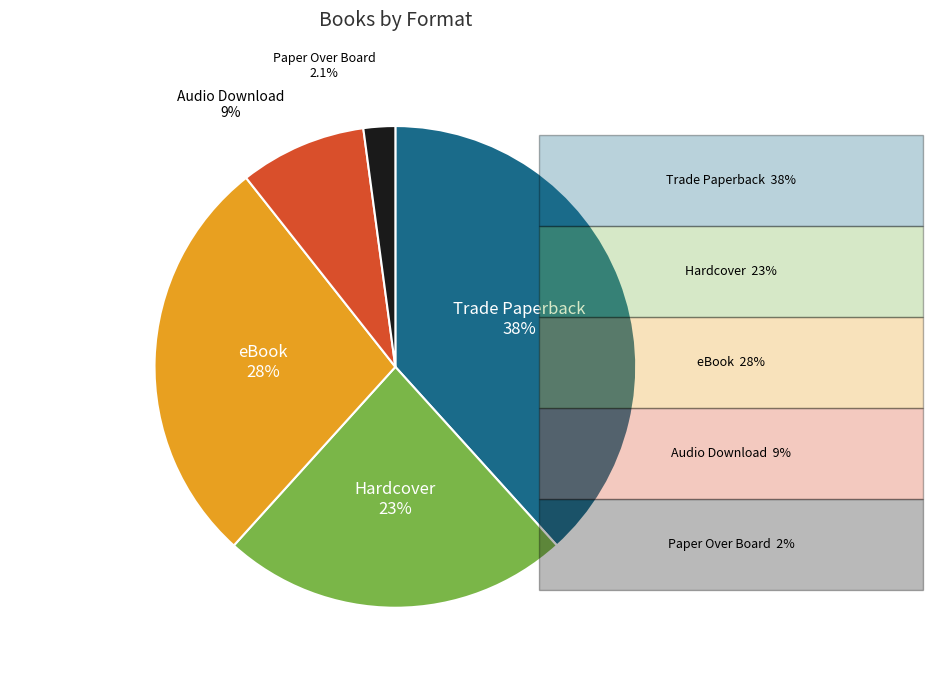

Is there a majority slice in this chart?

No